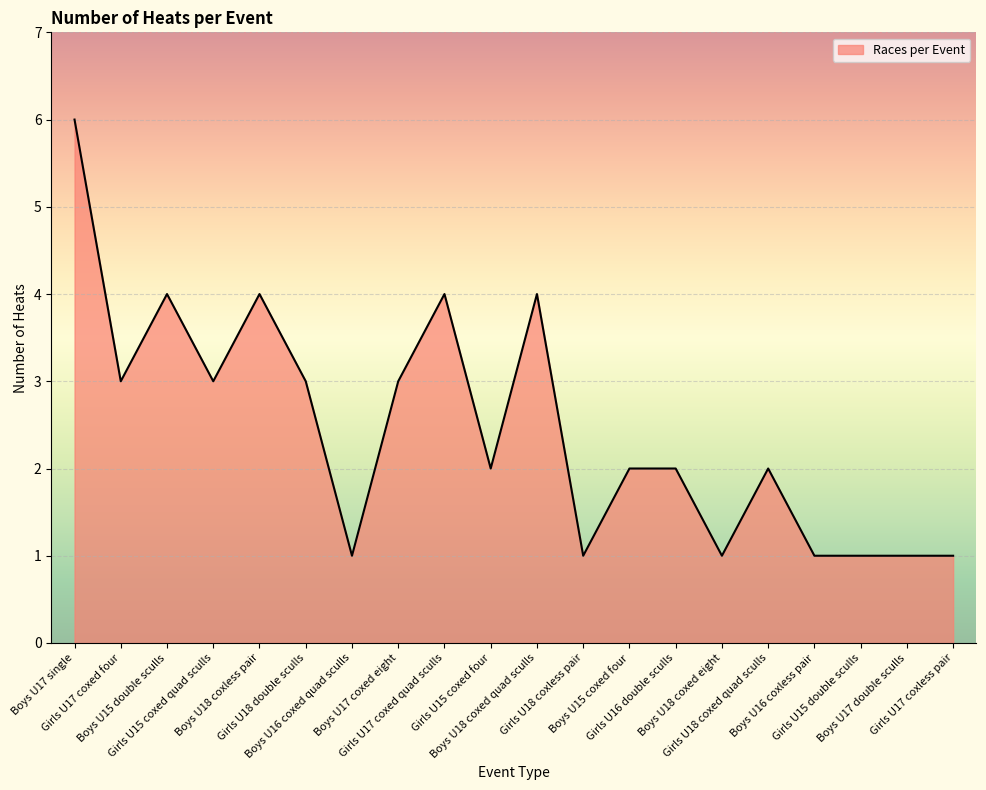

Where does the data first go above 2?

Boys U17 single